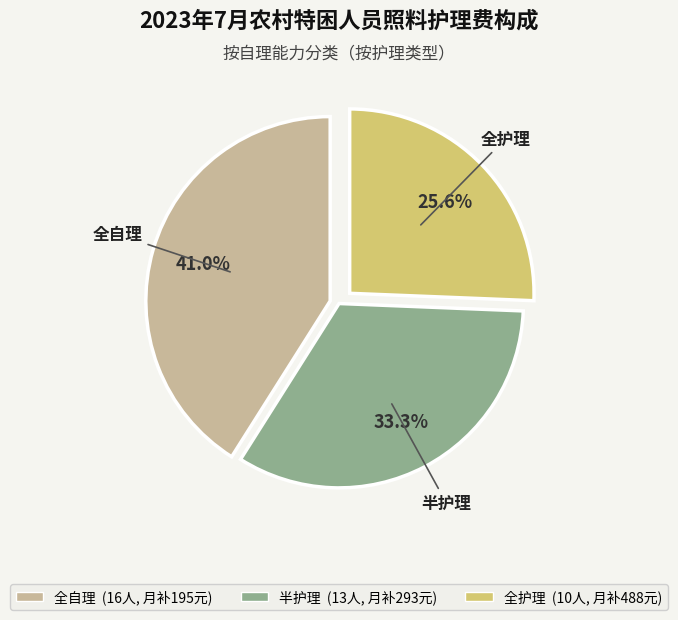

Is there a majority slice in this chart?

No